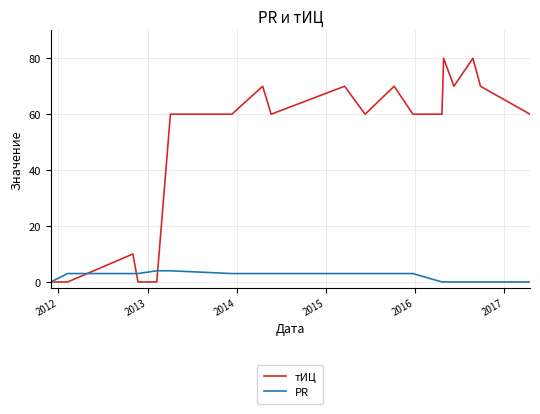

What is the highest value of the PR series?

4